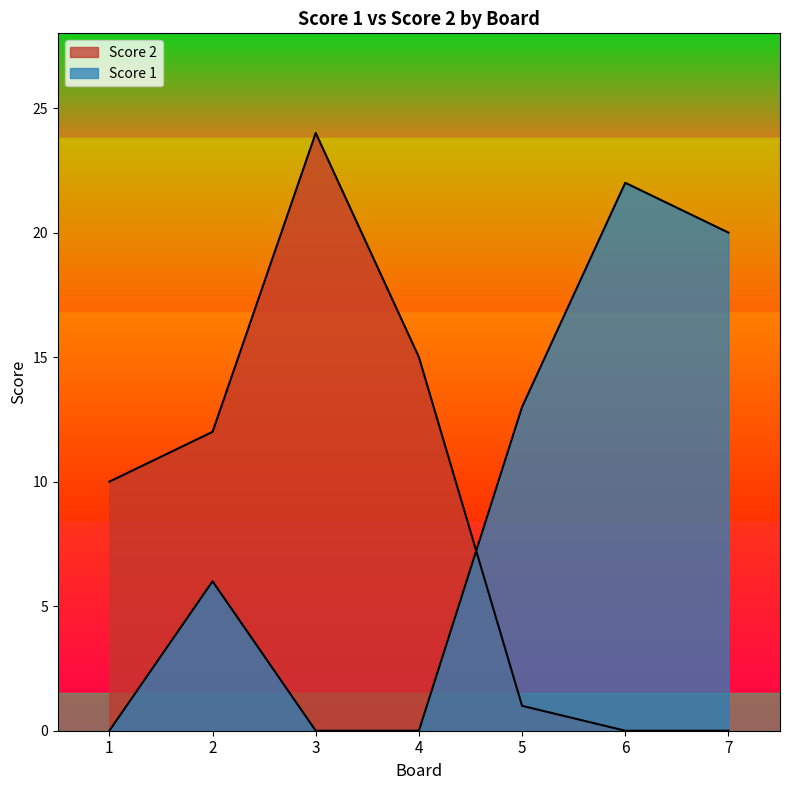

What is the difference between the highest and lowest values at 4?

15